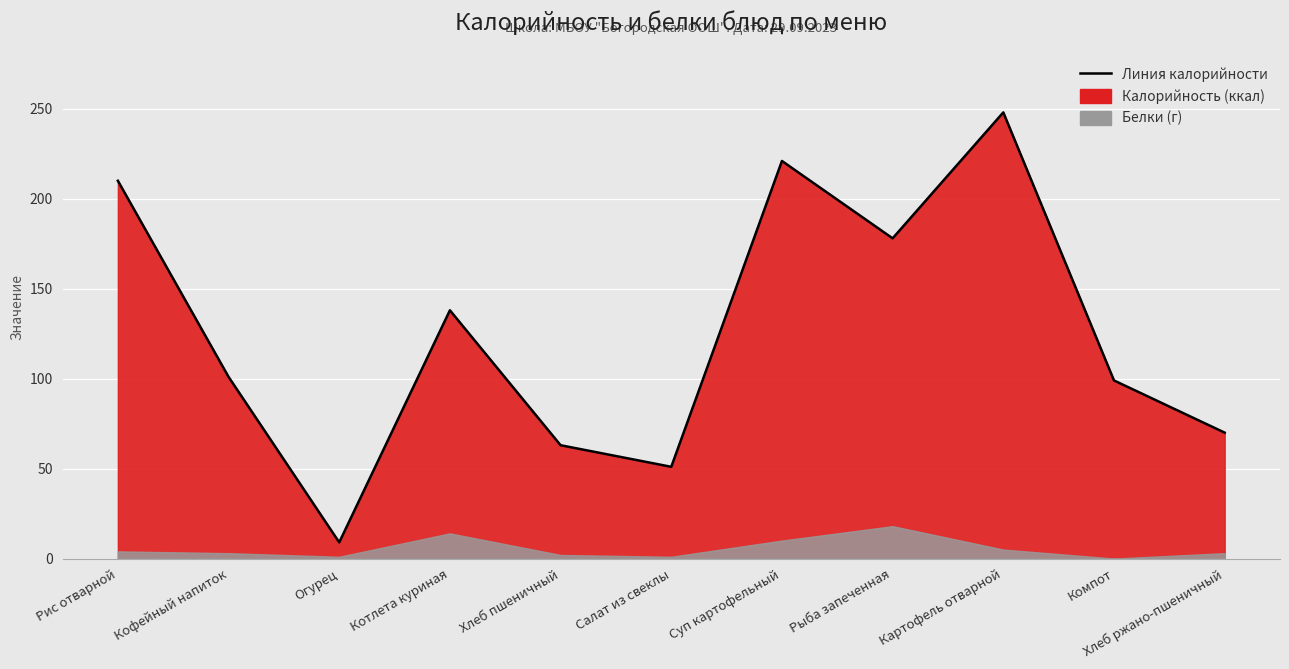

How many points are lower than both their immediate neighbors (excluding endpoints)?

3